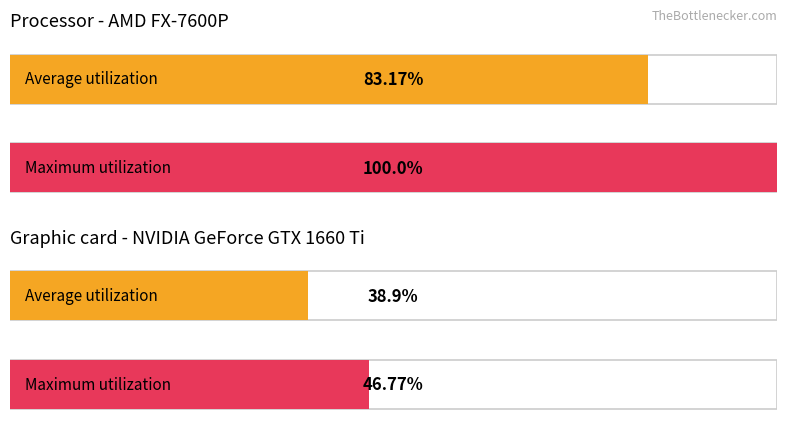

What is the difference between the Processor - AMD FX-7600P values at 1 and 0?

16.8